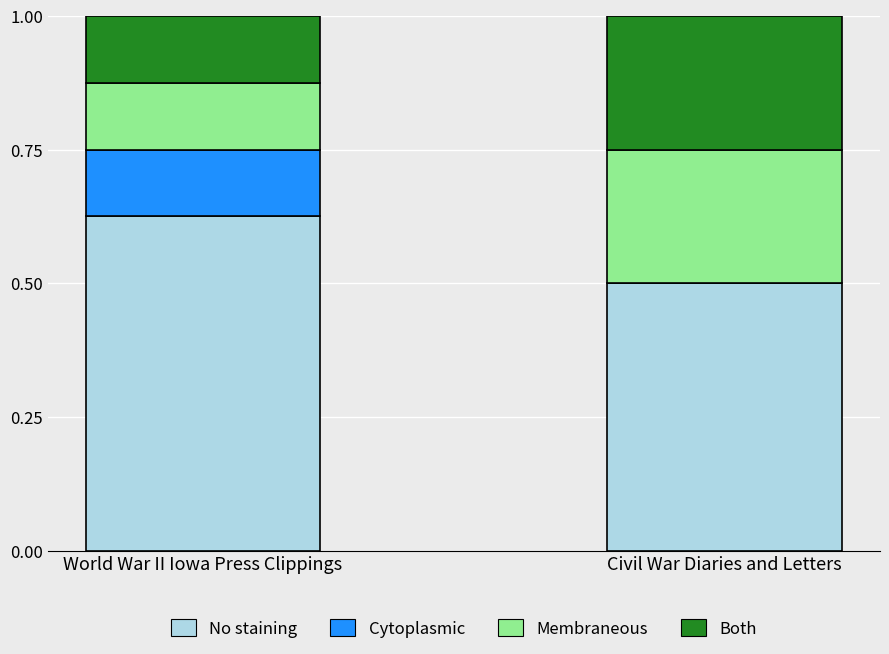

The No staining series shows 0.2 at Civil War Diaries and Letters. True or false?

False